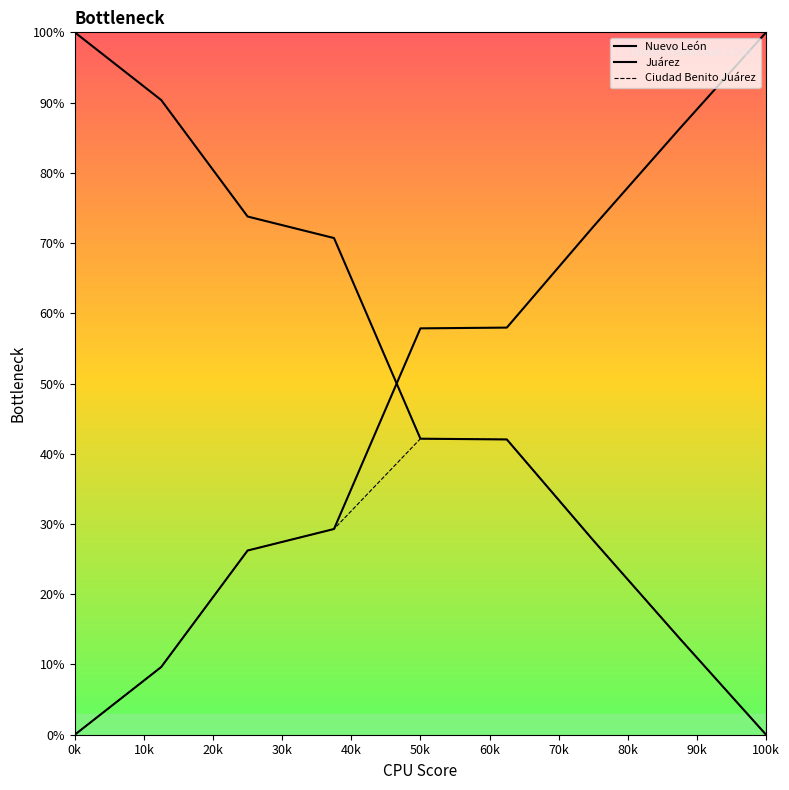

At which label does Nuevo León first exceed 42?

0k